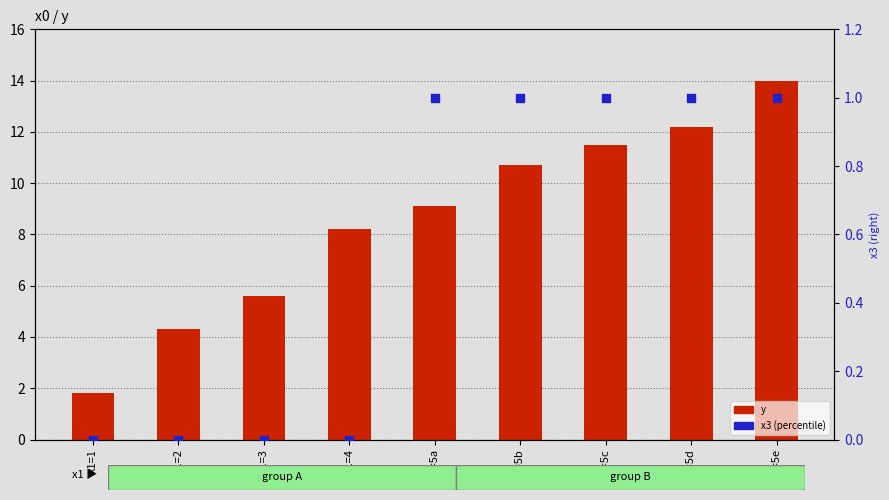

Which series contains the highest Y value?

y